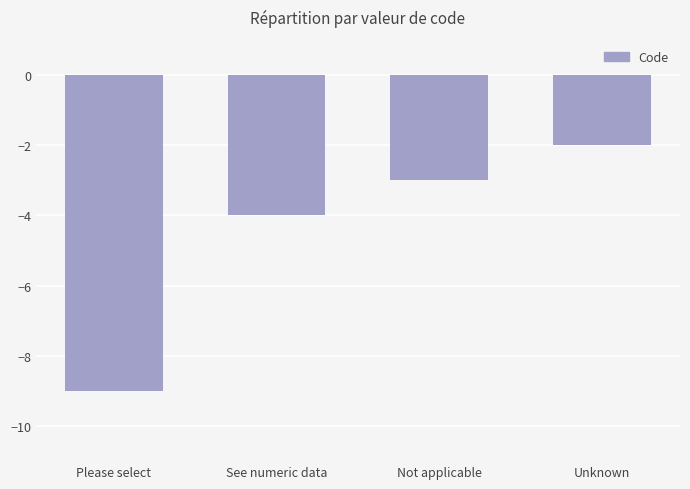

What is the change in value from Not applicable to Unknown?

+1